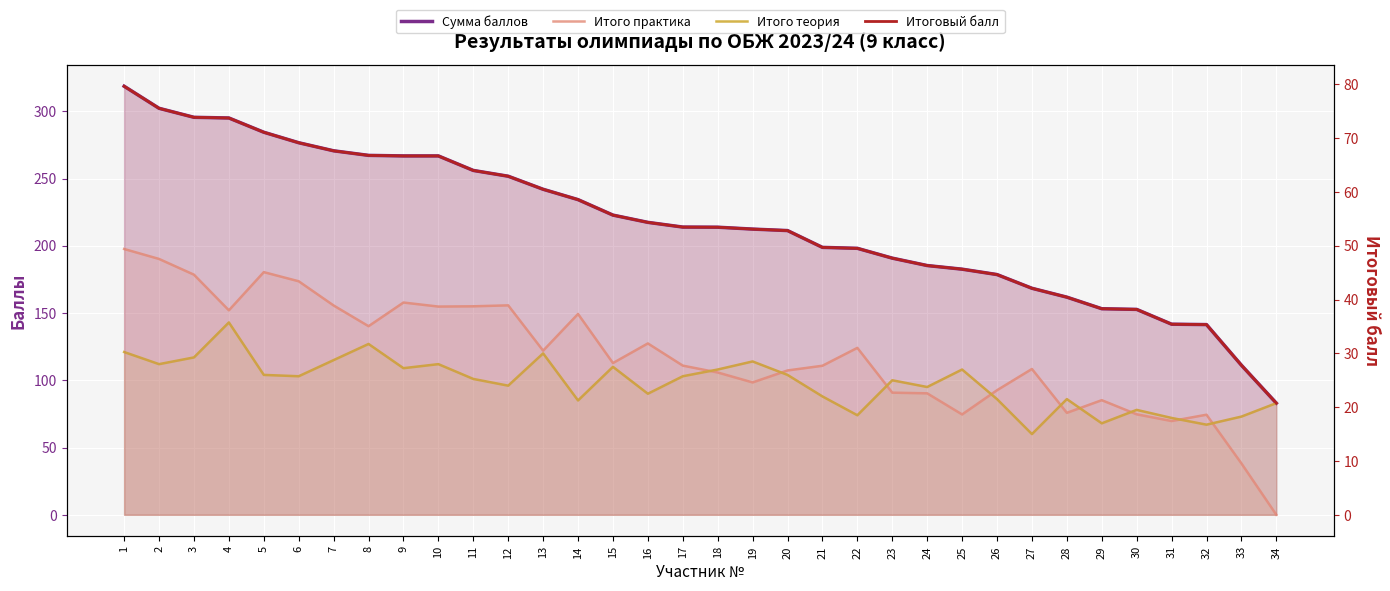

What is the difference between the Итого практика values at 29 and 14?

64.1